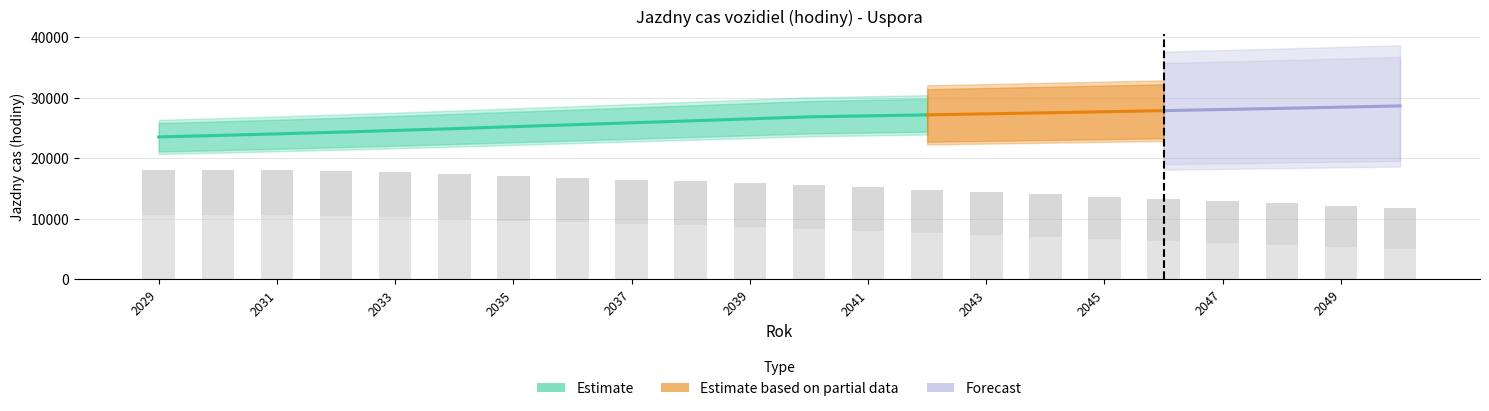

How many bars are there in each group?

2